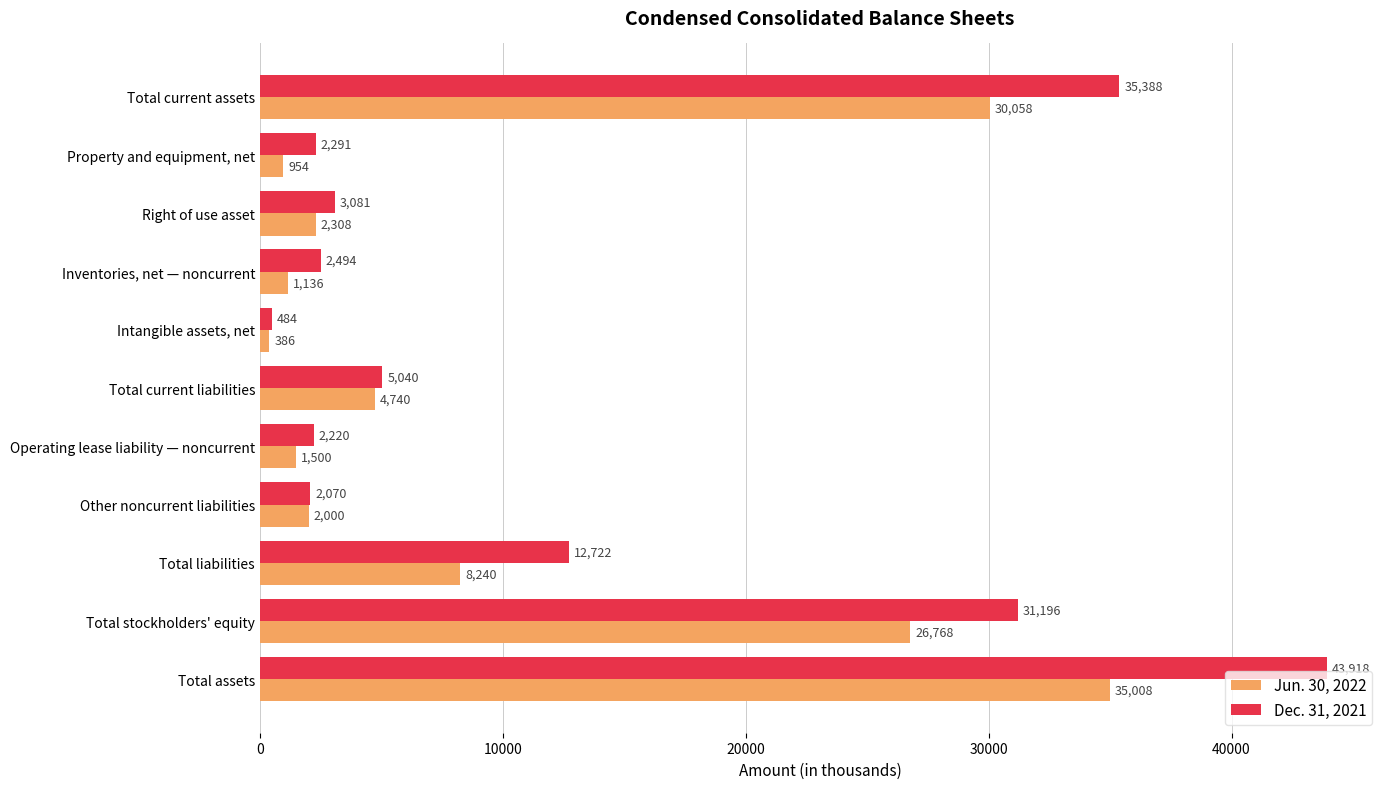

What is the difference between the highest and lowest values at Total current liabilities?

300